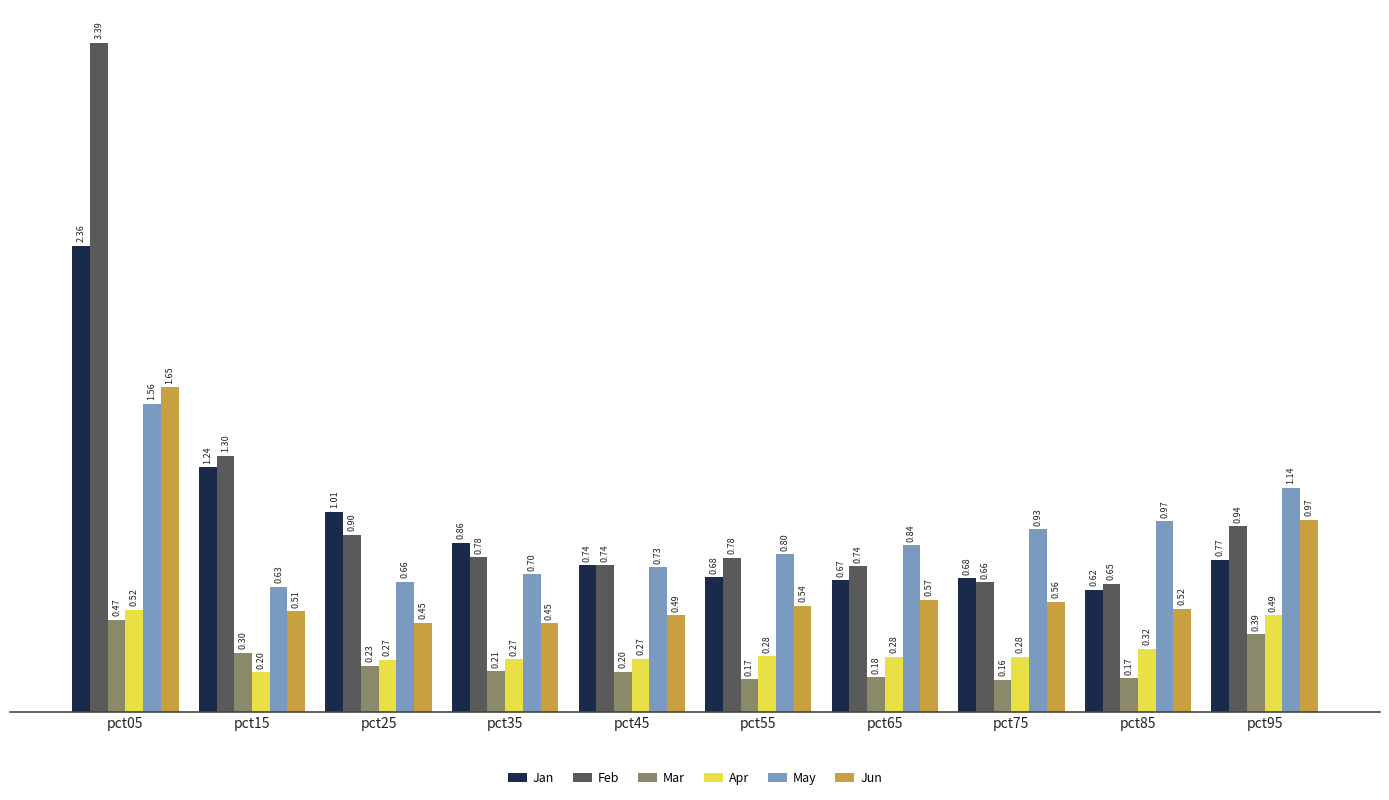

Count the number of categories in the chart.

10